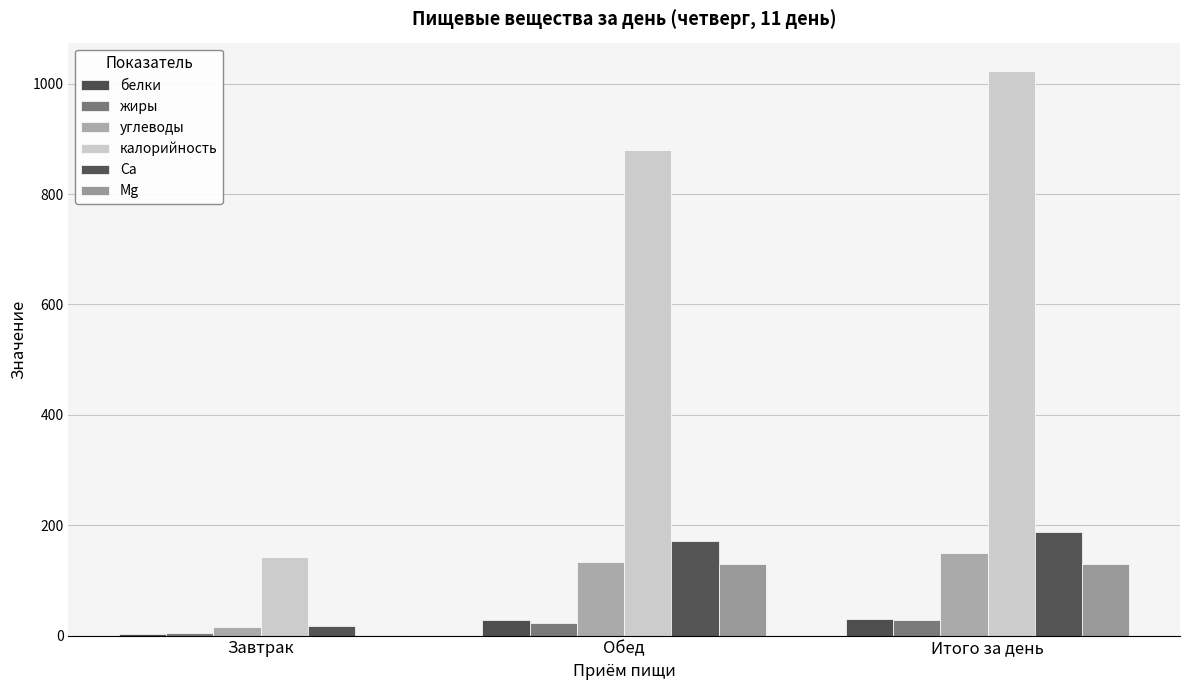

What are all the series names shown in the legend?

белки, жиры, углеводы, калорийность, Ca, Mg